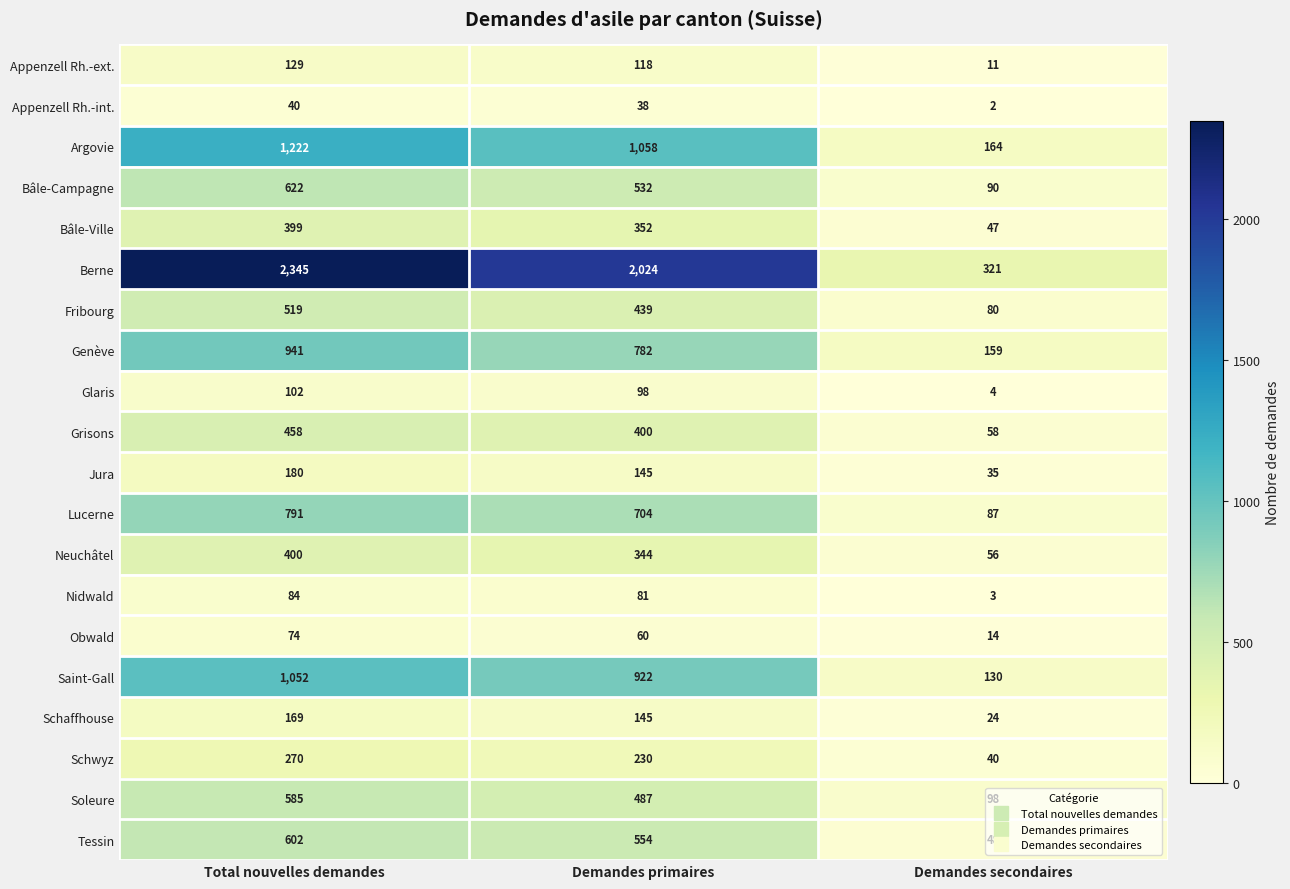

What is the sum of the Schwyz values at Total nouvelles demandes and Demandes primaires?

500